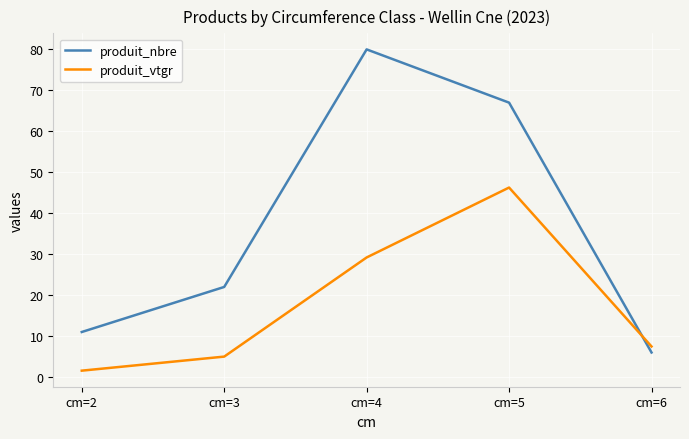

Does the chart display data point markers on the line(s)?

No